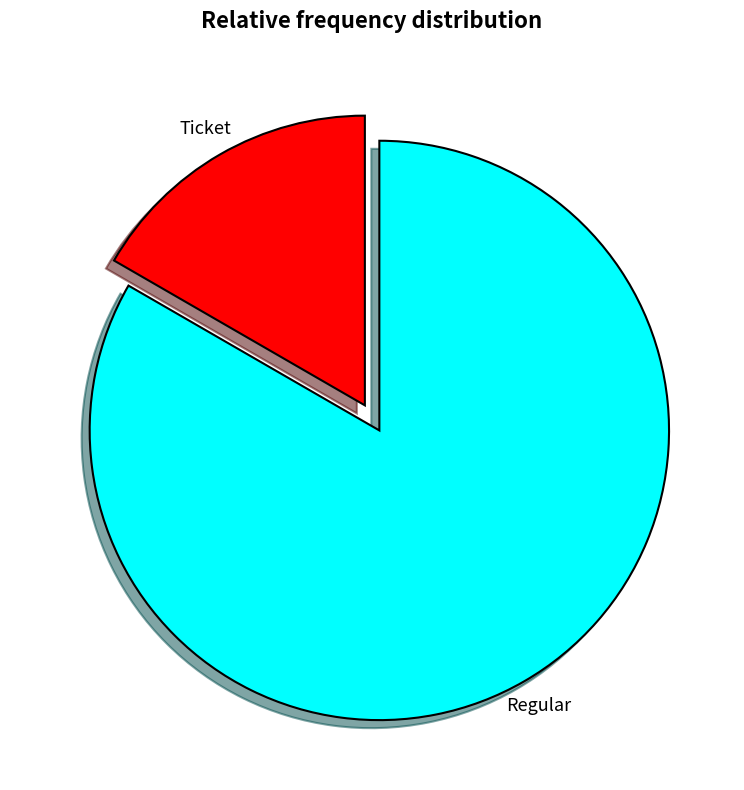

Is there any slice that represents more than half of the pie?

Yes